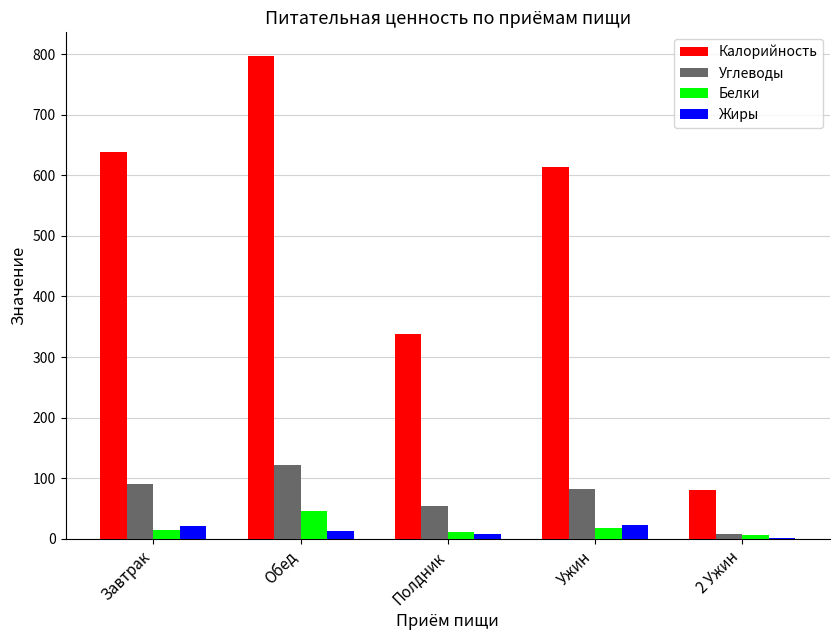

The value of Калорийность at Ужин is 1002.9. True or false?

False